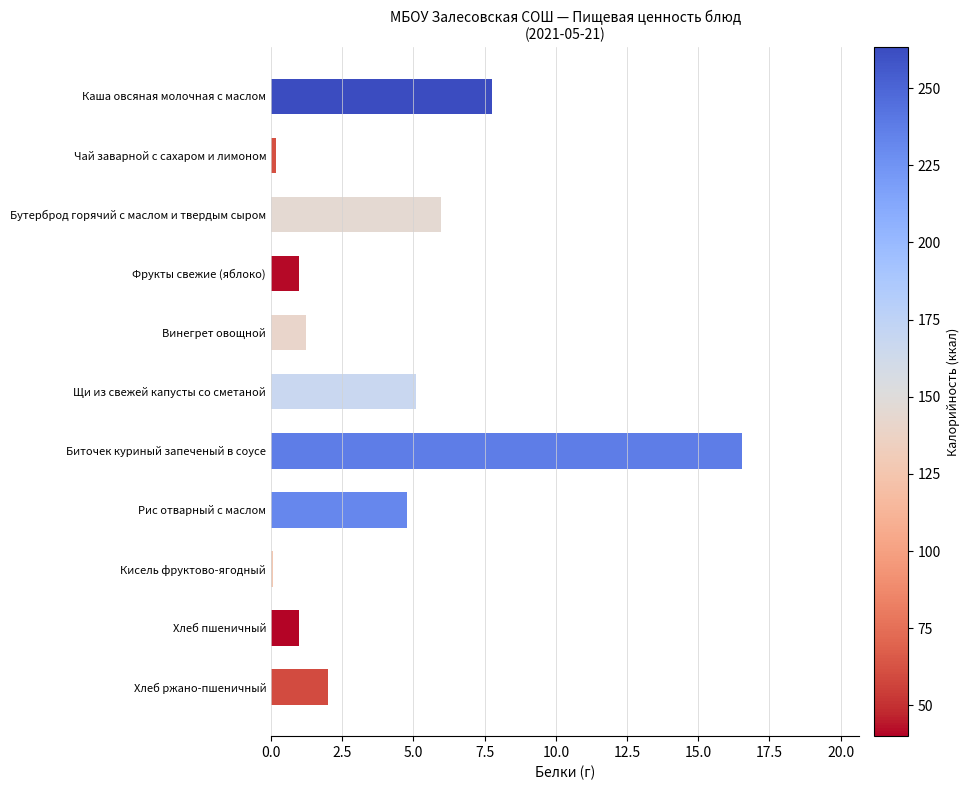

Which has a higher value, Кисель фруктово-ягодный or Хлеб ржано-пшеничный?

Хлеб ржано-пшеничный